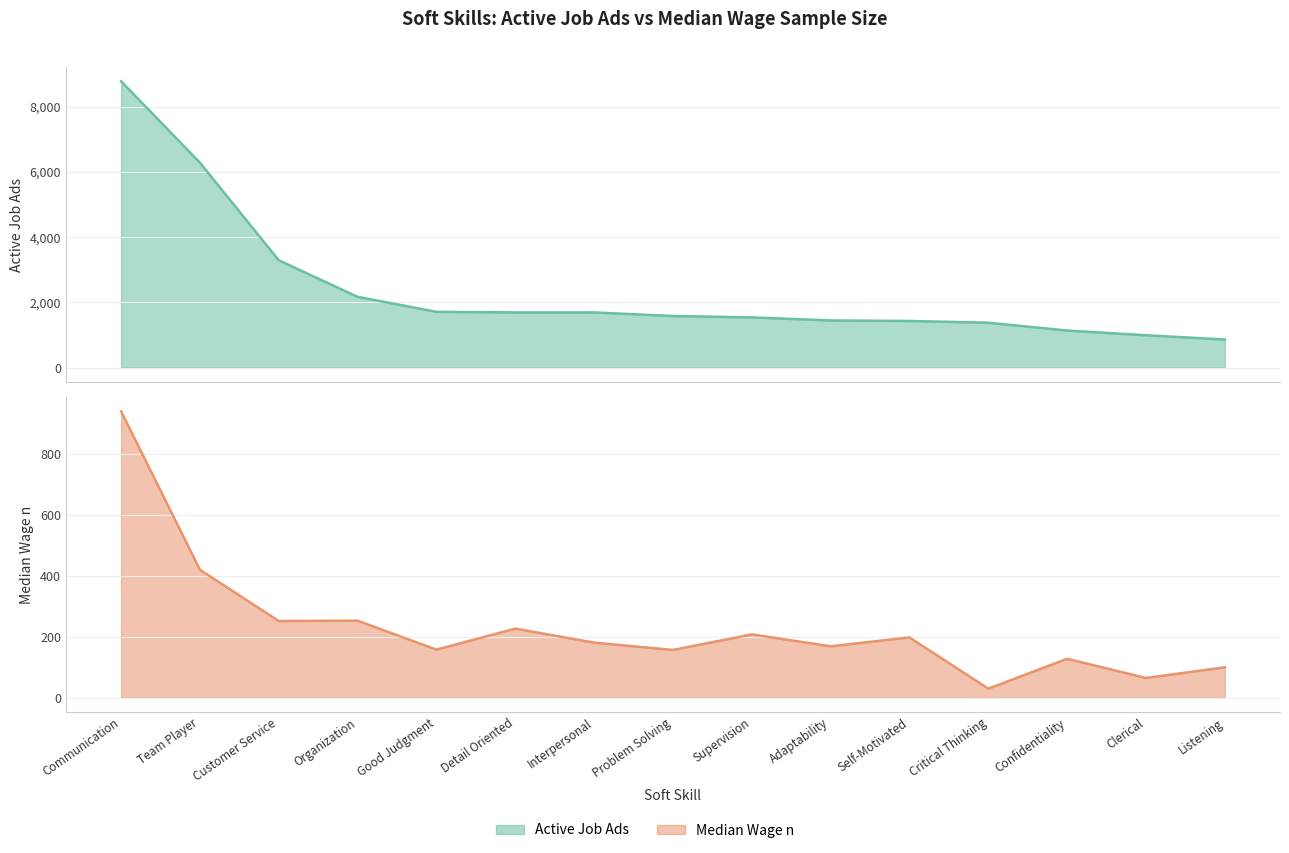

What is the sum of the Active Job Ads values at Organization and Problem Solving?

3756